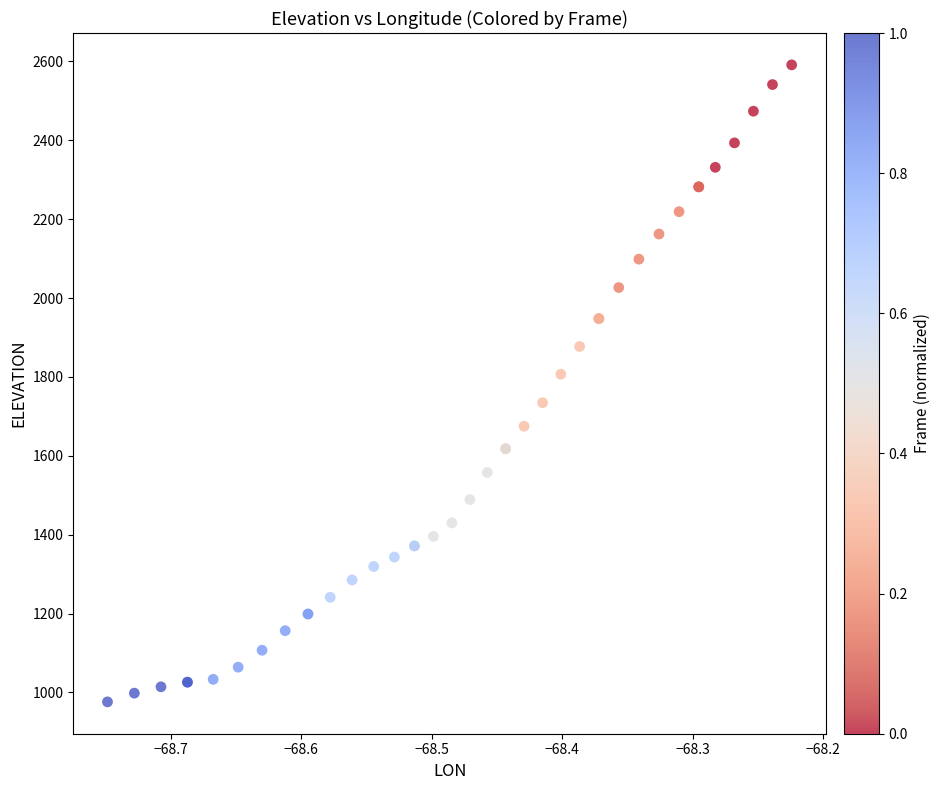

What Y value in the scatter plot is closest to 1783?

1806.9